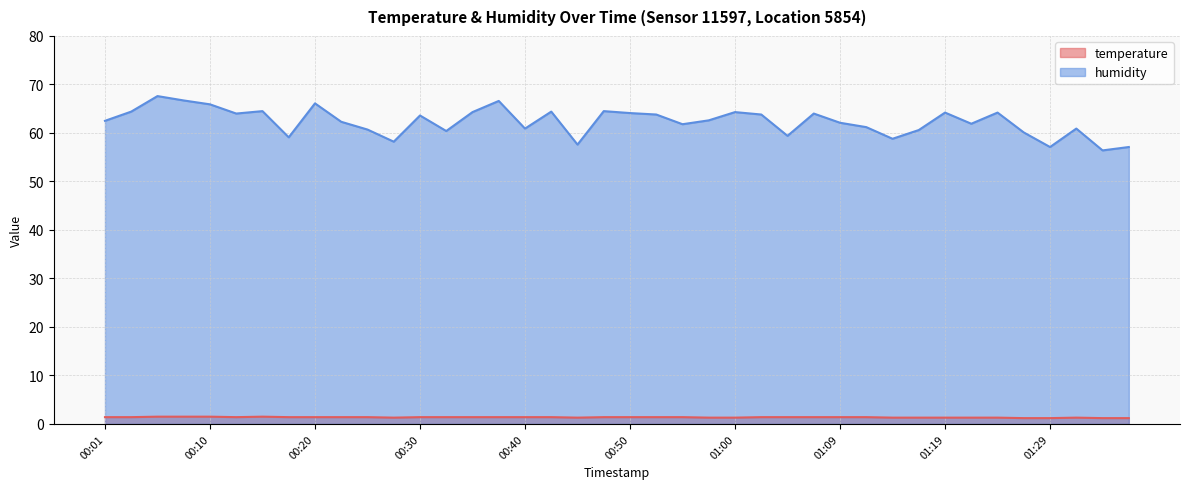

Is the value of temperature at 01:29 greater than the value of humidity at 01:24?

No